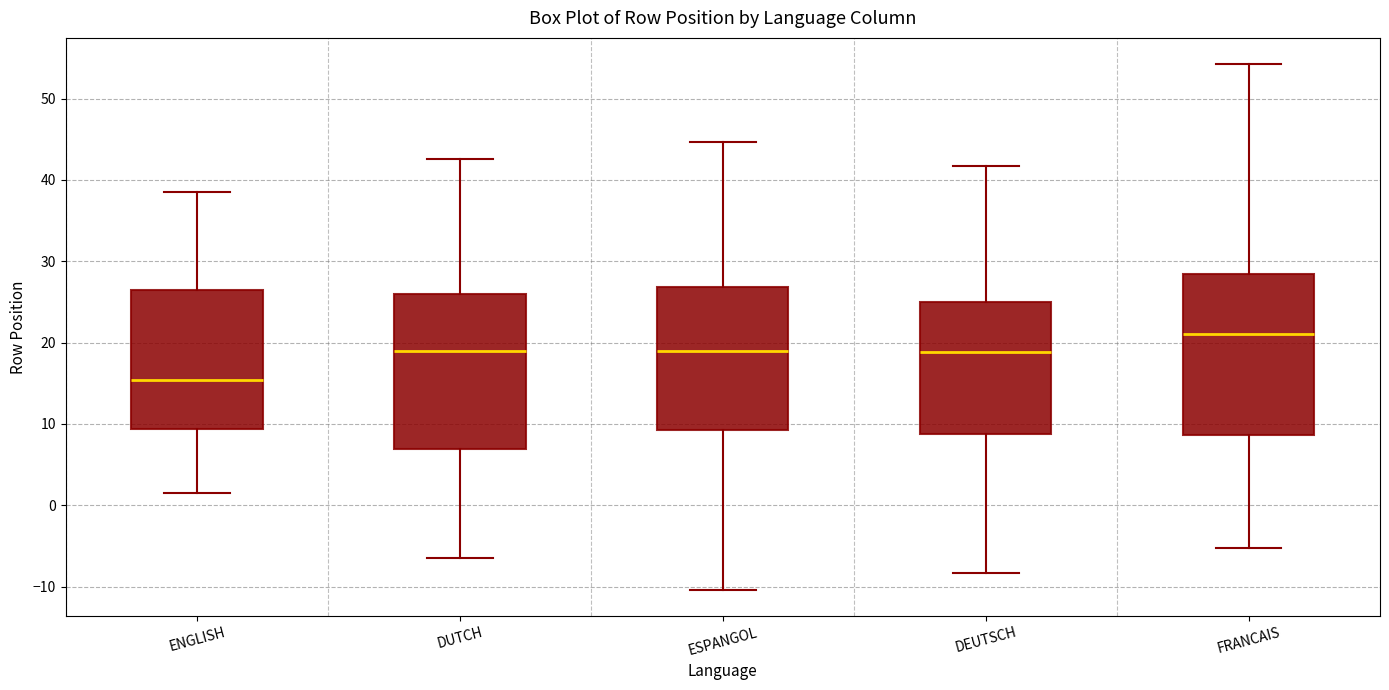

Reading left to right, read every box against the y-axis: the position of its median line, the range the box covers, and the ends of its whiskers. The values are not printed on the chart, so give them approximately, as read against the axis.

ENGLISH: median 15, box 9 to 27, whiskers 2 to 38
DUTCH: median 19, box 7 to 26, whiskers -6 to 43
ESPANGOL: median 19, box 9 to 27, whiskers -10 to 45
DEUTSCH: median 19, box 9 to 25, whiskers -8 to 42
FRANCAIS: median 21, box 9 to 28, whiskers -5 to 54